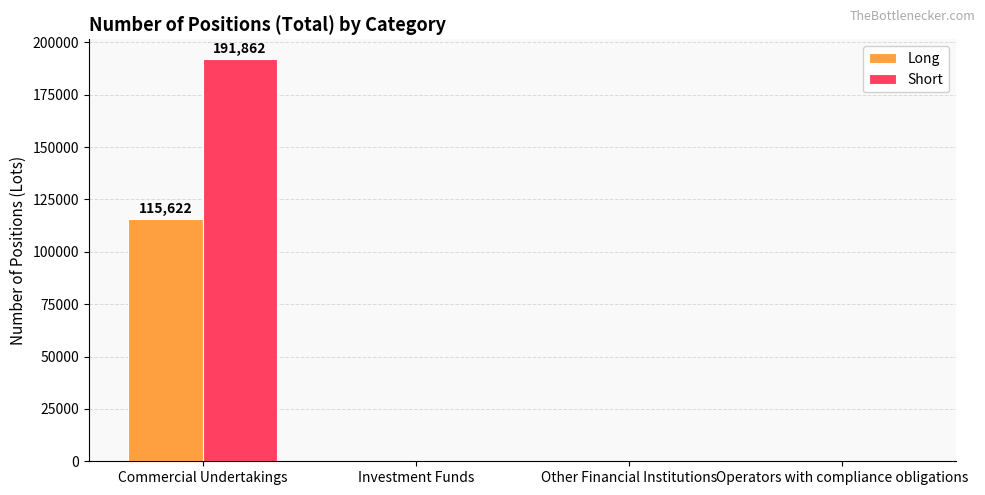

Which label corresponds to the largest value in the chart?

Commercial Undertakings